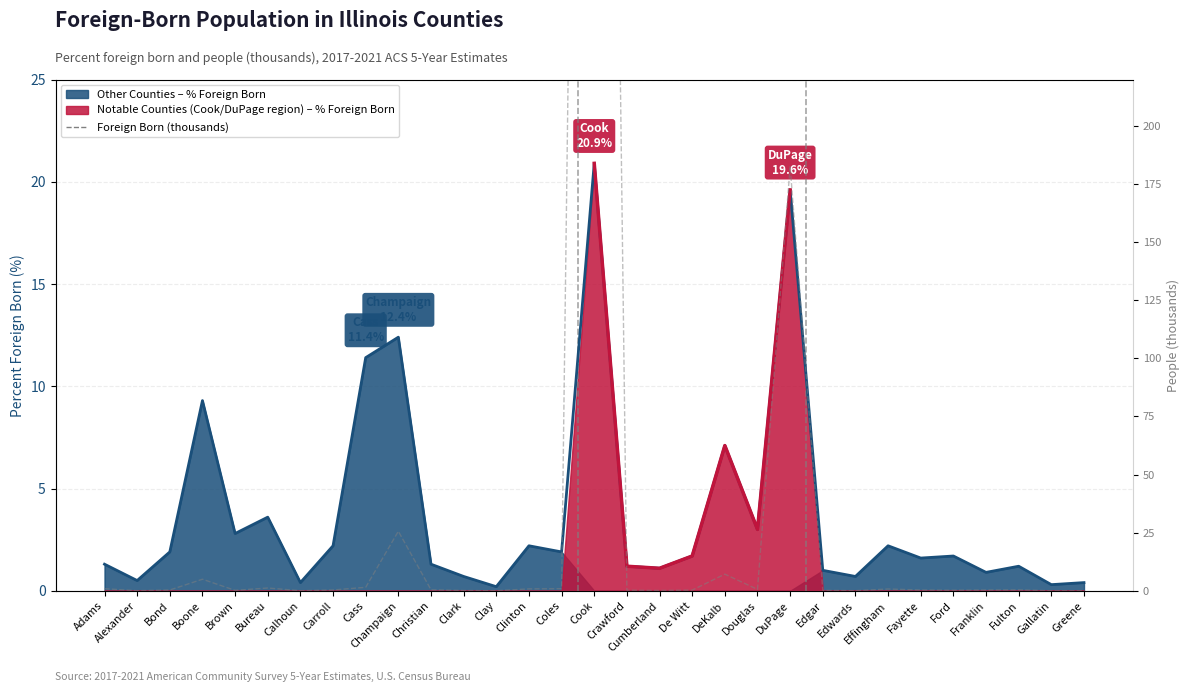

True or false: the data has more than 1 interior local peaks.

True